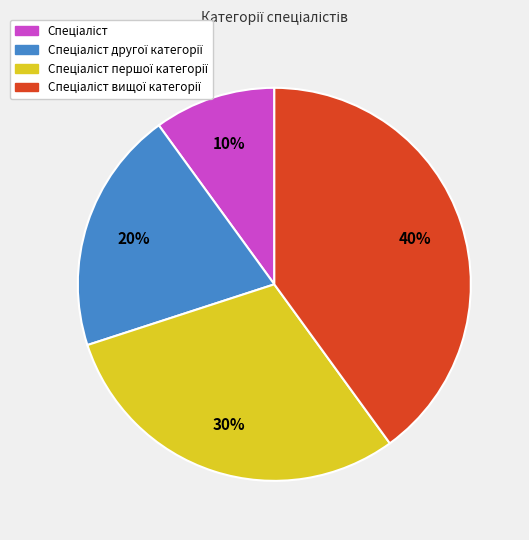

To the nearest percent, what is the difference between the largest and smallest slice percentages?

30%